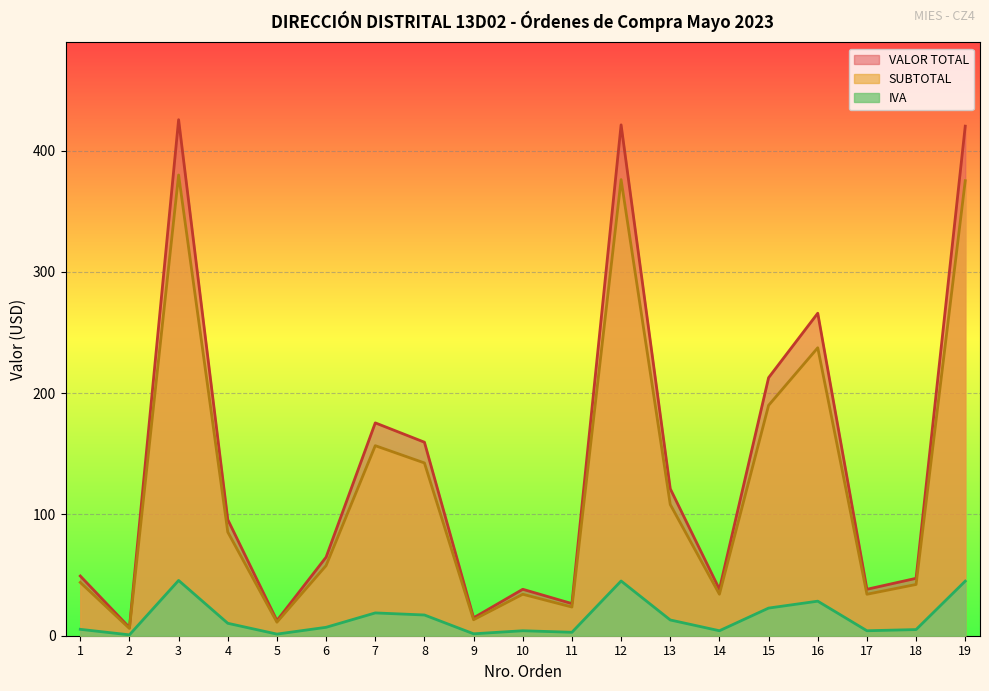

Between 19 and 8, which is larger?

19